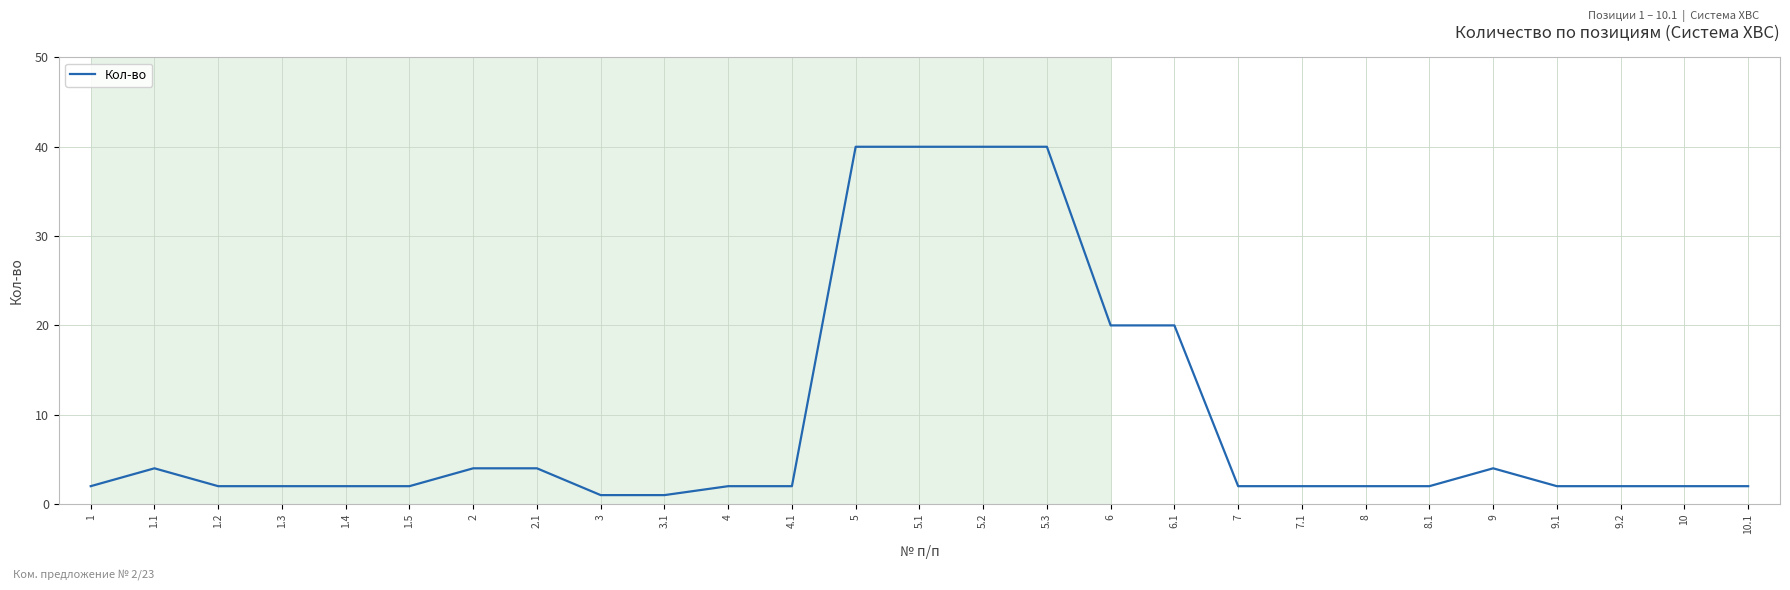

Reading left to right, extract all data points from this chart.

1=2	1.1=4	1.2=2	1.3=2	1.4=2	1.5=2	2=4	2.1=4	3=1	3.1=1	4=2	4.1=2	5=40	5.1=40	5.2=40	5.3=40	6=20	6.1=20	7=2	7.1=2	8=2	8.1=2	9=4	9.1=2	9.2=2	10=2	10.1=2